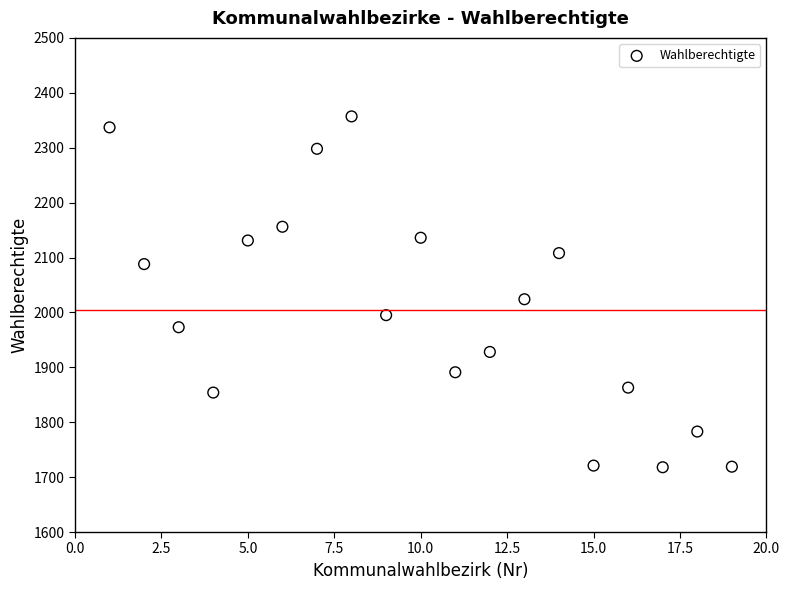

What Y value in the scatter plot is closest to 2037?

2024